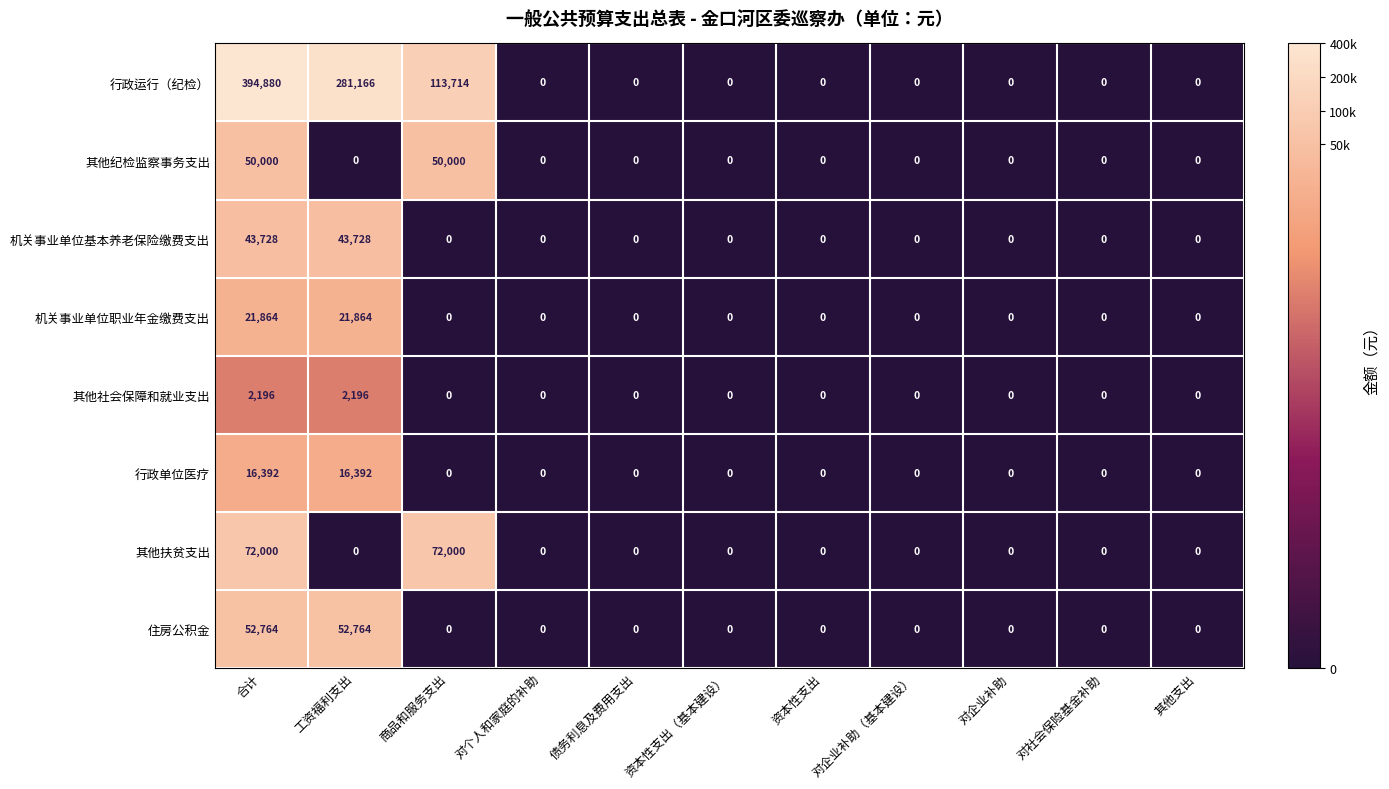

True or false: 机关事业单位职业年金缴费支出 has a value of -10514 at 资本性支出（基本建设）.

False